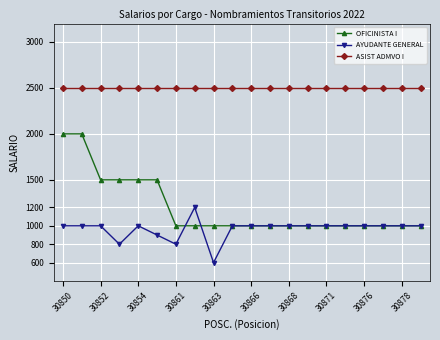

Which series has the largest total across all categories?

ASIST ADMVO I